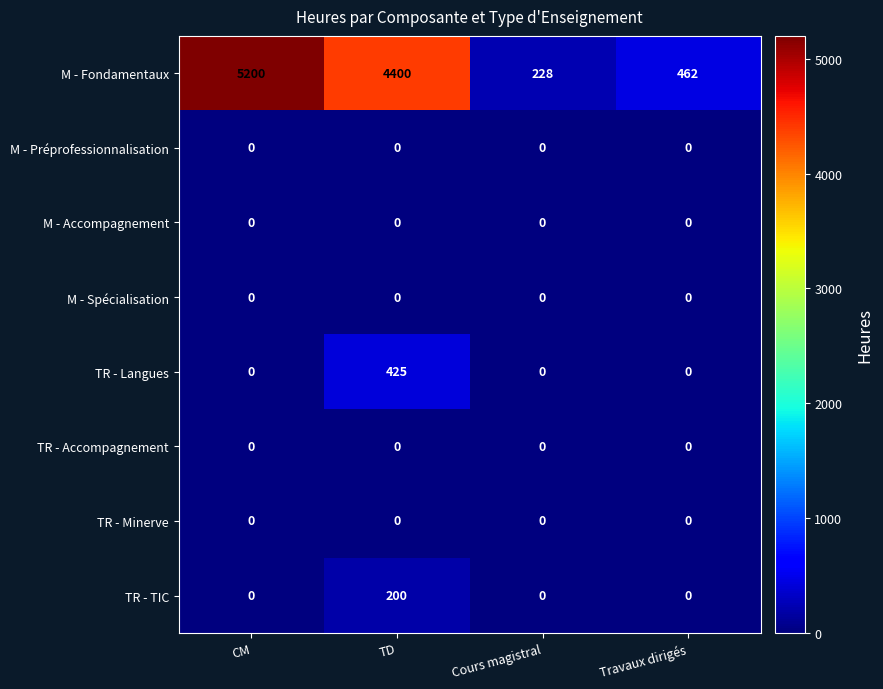

What is the difference between the second highest and second lowest values in the M - Fondamentaux series?

3938